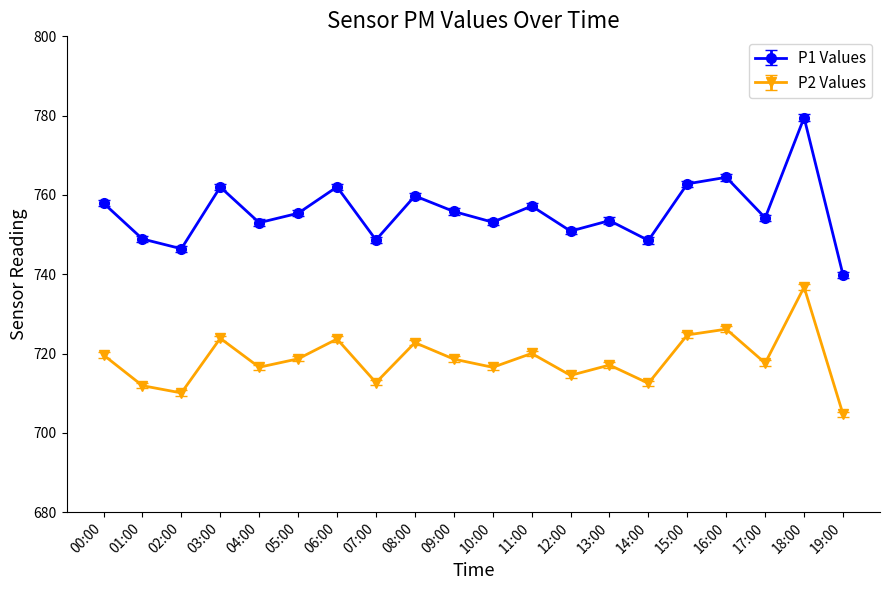

The P1 Values series shows 779.5 at 18:00. True or false?

True